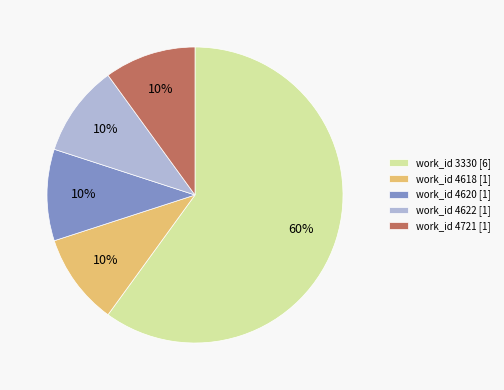

What percentage is the work_id 4618 [1] slice, to the nearest percent?

10%